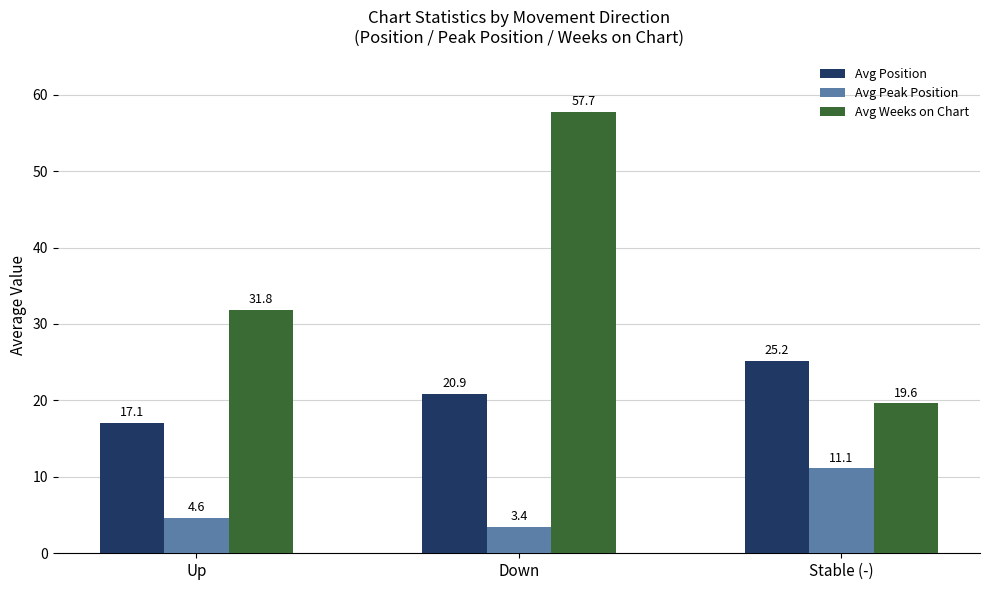

At how many categories does at least one series exceed 19?

3